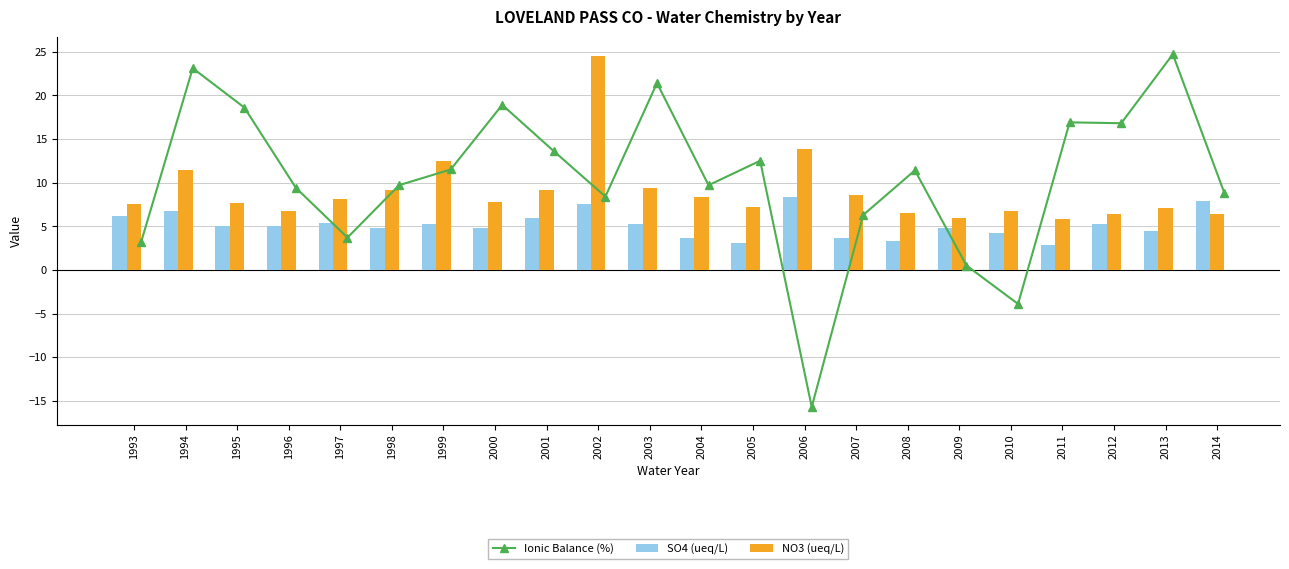

The value of NO3 (ueq/L) at 2005 is 3.4. True or false?

False